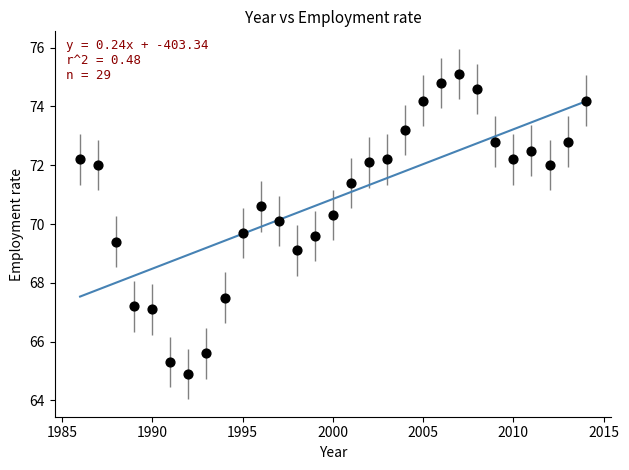

What is the range of X values (max minus min)?

28.0